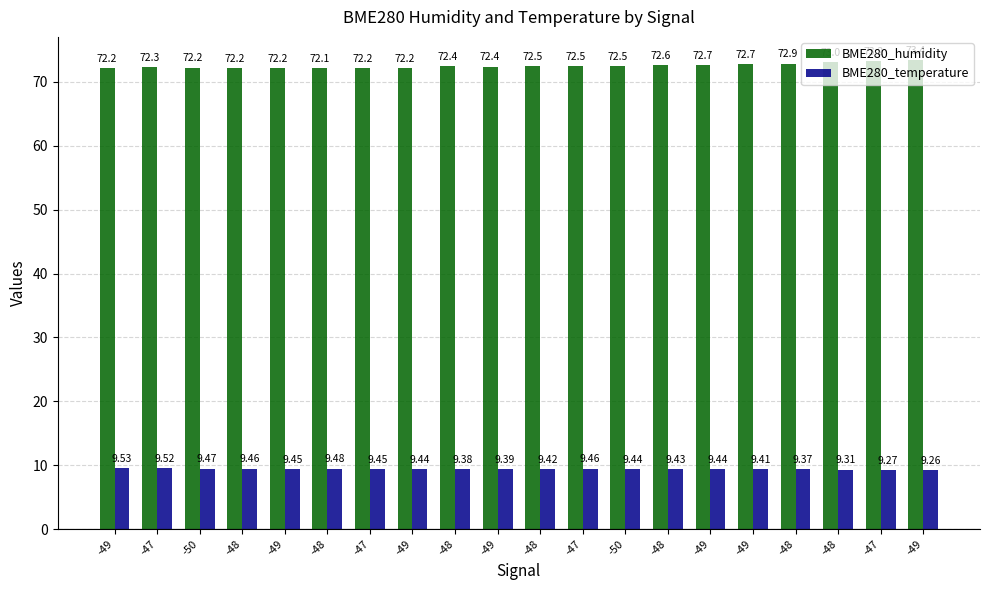

List the labels in order of BME280_humidity value, smallest first.

-48, -49, -47, -49, -48, -49, -50, -47, -49, -48, -48, -50, -47, -48, -49, -49, -48, -48, -47, -49